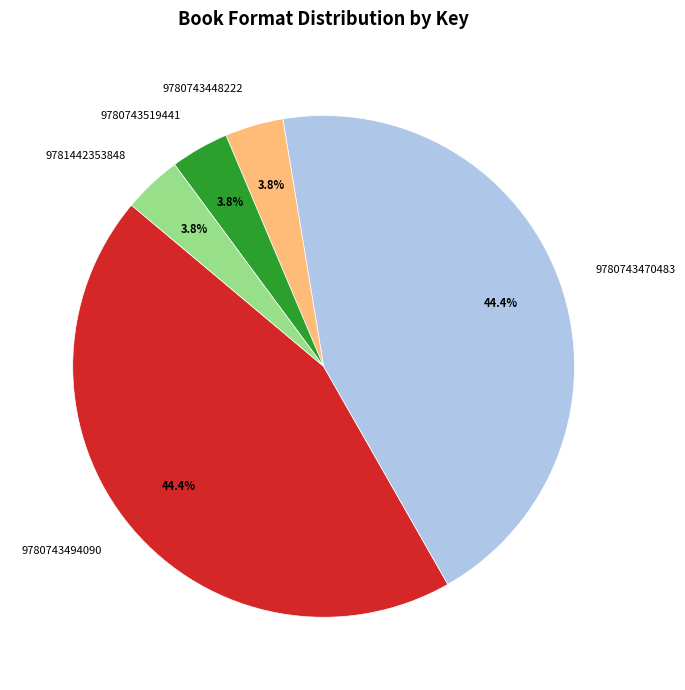

True or false: 9780743470483 accounts for 35% of the total.

False